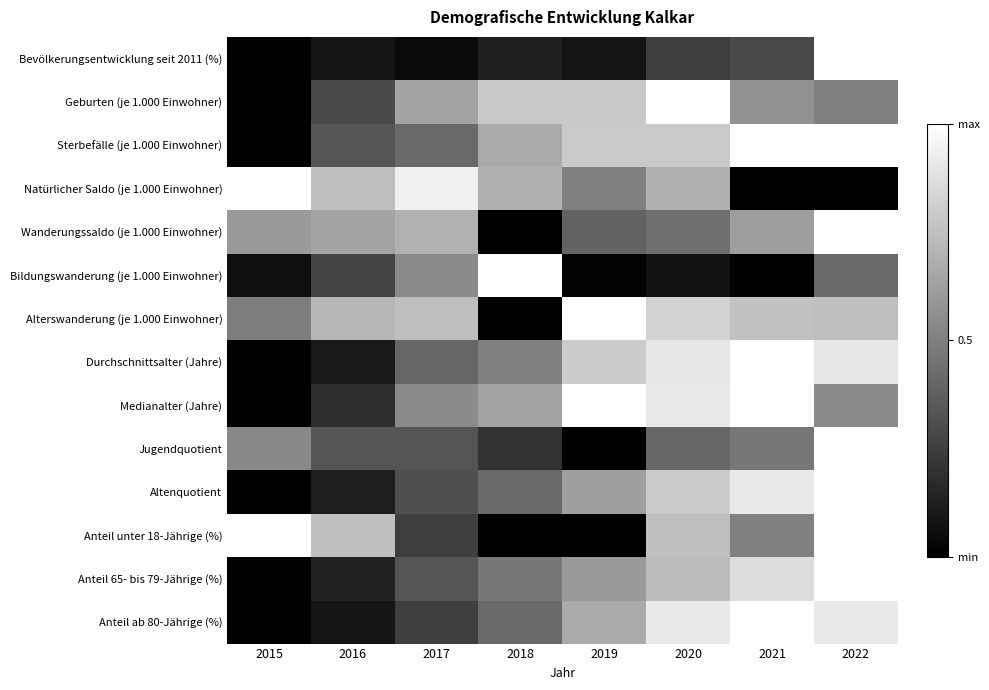

Reading left to right, what are all the values shown in this chart?

Bevölkerungsentwicklung seit 2011 (%): 2015=0.0	2016=0.1	2017=0.0	2018=0.1	2019=0.1	2020=0.2	2021=0.3	2022=1.0
Geburten (je 1.000 Einwohner): 2015=0.0	2016=0.3	2017=0.6	2018=0.8	2019=0.8	2020=1.0	2021=0.6	2022=0.5
Sterbefälle (je 1.000 Einwohner): 2015=0.0	2016=0.3	2017=0.4	2018=0.7	2019=0.8	2020=0.8	2021=1.0	2022=1.0
Natürlicher Saldo (je 1.000 Einwohner): 2015=1.0	2016=0.7	2017=0.9	2018=0.7	2019=0.5	2020=0.7	2021=0.0	2022=0.0
Wanderungssaldo (je 1.000 Einwohner): 2015=0.6	2016=0.6	2017=0.7	2018=0.0	2019=0.4	2020=0.4	2021=0.6	2022=1.0
Bildungswanderung (je 1.000 Einwohner): 2015=0.1	2016=0.3	2017=0.5	2018=1.0	2019=0.0	2020=0.1	2021=0.0	2022=0.4
Alterswanderung (je 1.000 Einwohner): 2015=0.5	2016=0.7	2017=0.7	2018=0.0	2019=1.0	2020=0.8	2021=0.8	2022=0.7
Durchschnittsalter (Jahre): 2015=0.0	2016=0.1	2017=0.4	2018=0.5	2019=0.8	2020=0.9	2021=1.0	2022=0.9
Medianalter (Jahre): 2015=0.0	2016=0.2	2017=0.5	2018=0.6	2019=1.0	2020=0.9	2021=1.0	2022=0.5
Jugendquotient: 2015=0.5	2016=0.3	2017=0.3	2018=0.2	2019=0.0	2020=0.4	2021=0.5	2022=1.0
Altenquotient: 2015=0.0	2016=0.1	2017=0.3	2018=0.4	2019=0.6	2020=0.8	2021=0.9	2022=1.0
Anteil unter 18-Jährige (%): 2015=1.0	2016=0.7	2017=0.2	2018=0.0	2019=0.0	2020=0.7	2021=0.5	2022=1.0
Anteil 65- bis 79-Jährige (%): 2015=0.0	2016=0.1	2017=0.3	2018=0.5	2019=0.6	2020=0.7	2021=0.9	2022=1.0
Anteil ab 80-Jährige (%): 2015=0.0	2016=0.1	2017=0.2	2018=0.4	2019=0.7	2020=0.9	2021=1.0	2022=0.9